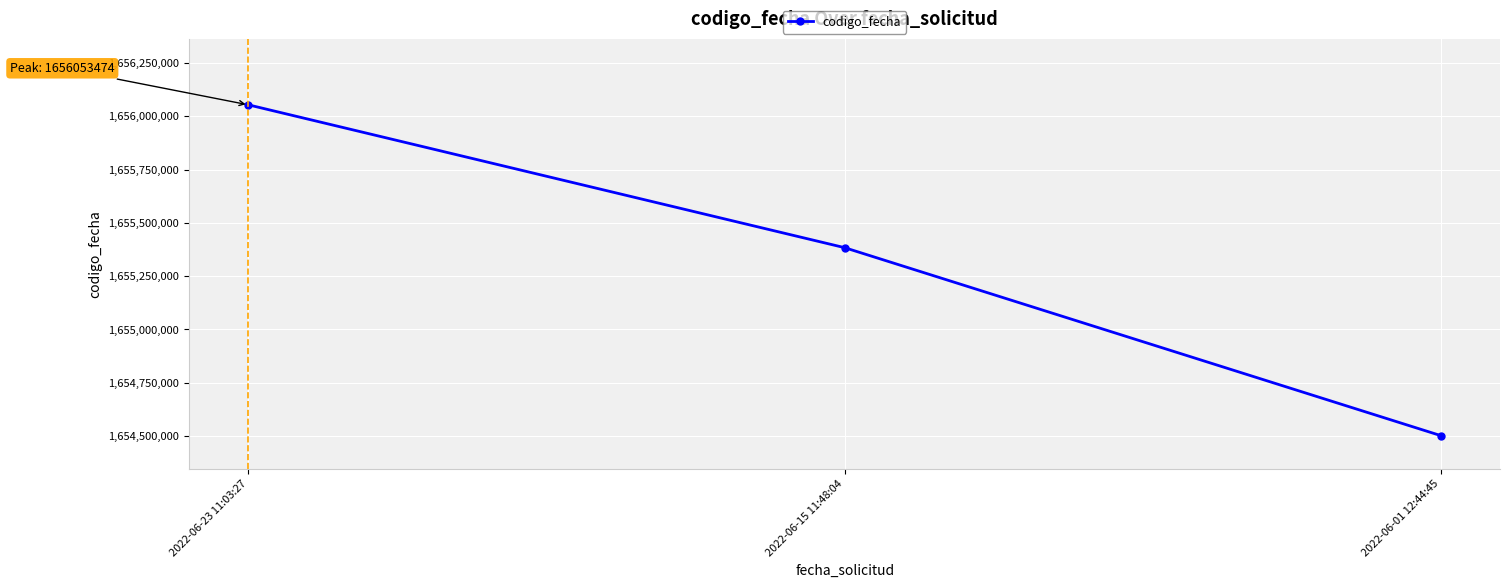

Which label corresponds to the smallest value in the chart?

2022-06-01 12:44:45